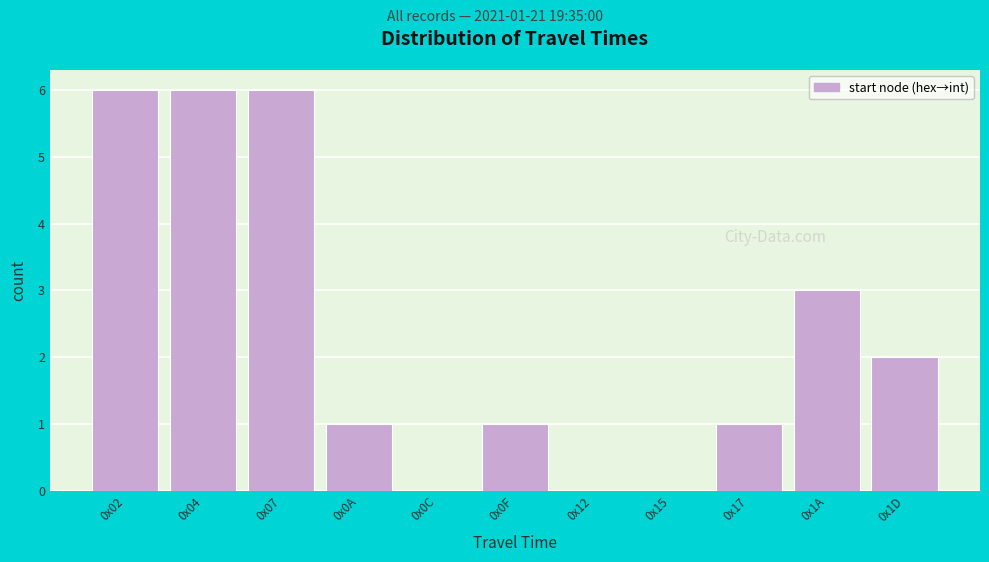

Reading left to right, list all the values displayed in this chart.

0x02=6	0x04=6	0x07=6	0x0A=1	0x0C=0	0x0F=1	0x12=0	0x15=0	0x17=1	0x1A=3	0x1D=2